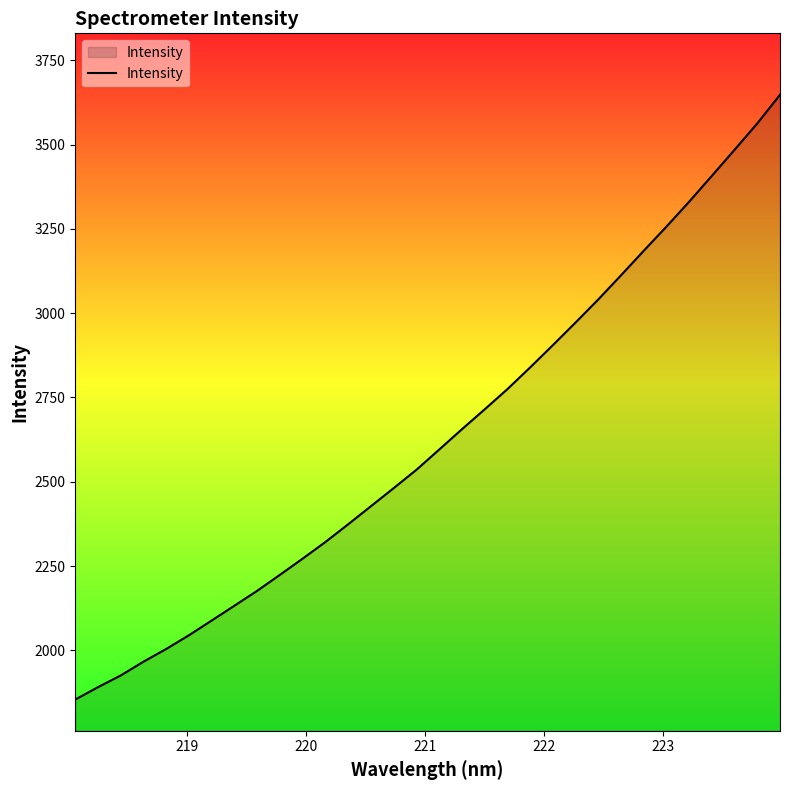

What is the difference between the maximum and minimum values?

1794.2